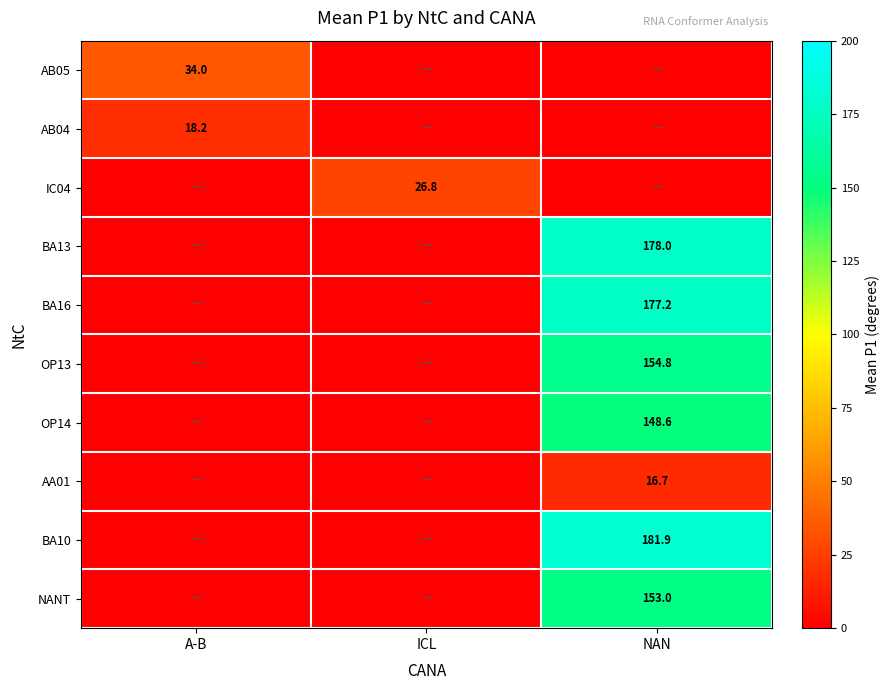

True or false: IC04 has a value of 37.1 at ICL.

False